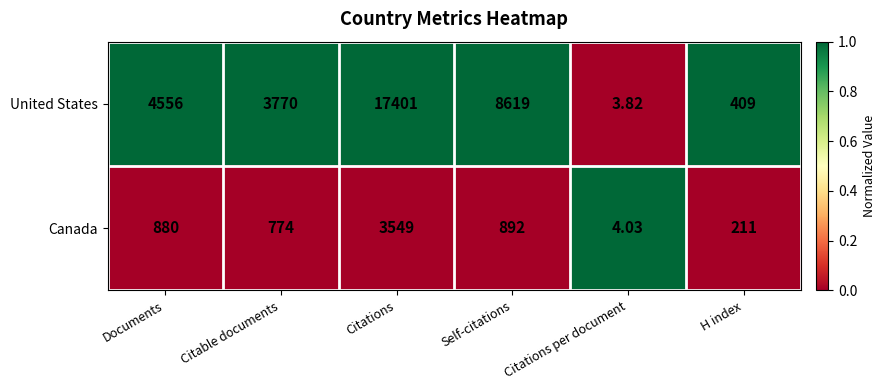

Rank the series by their maximum value, from highest to lowest.

United States, Canada